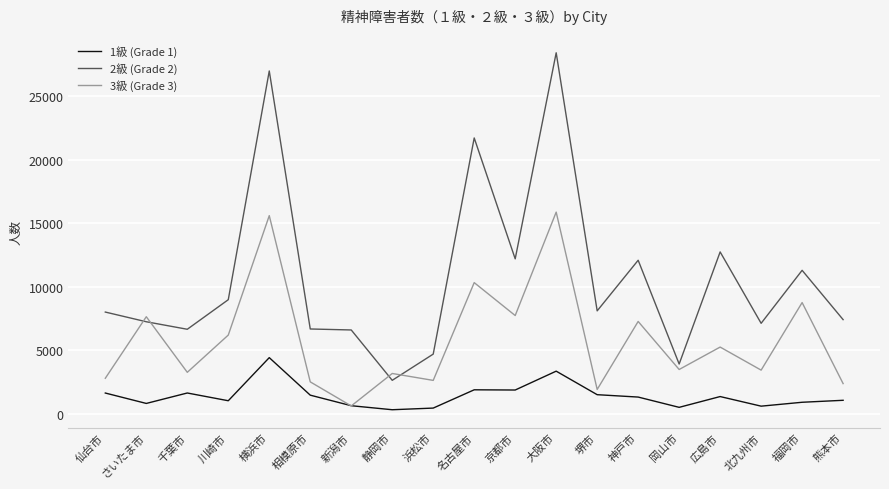

How many lines are shown in the chart?

3